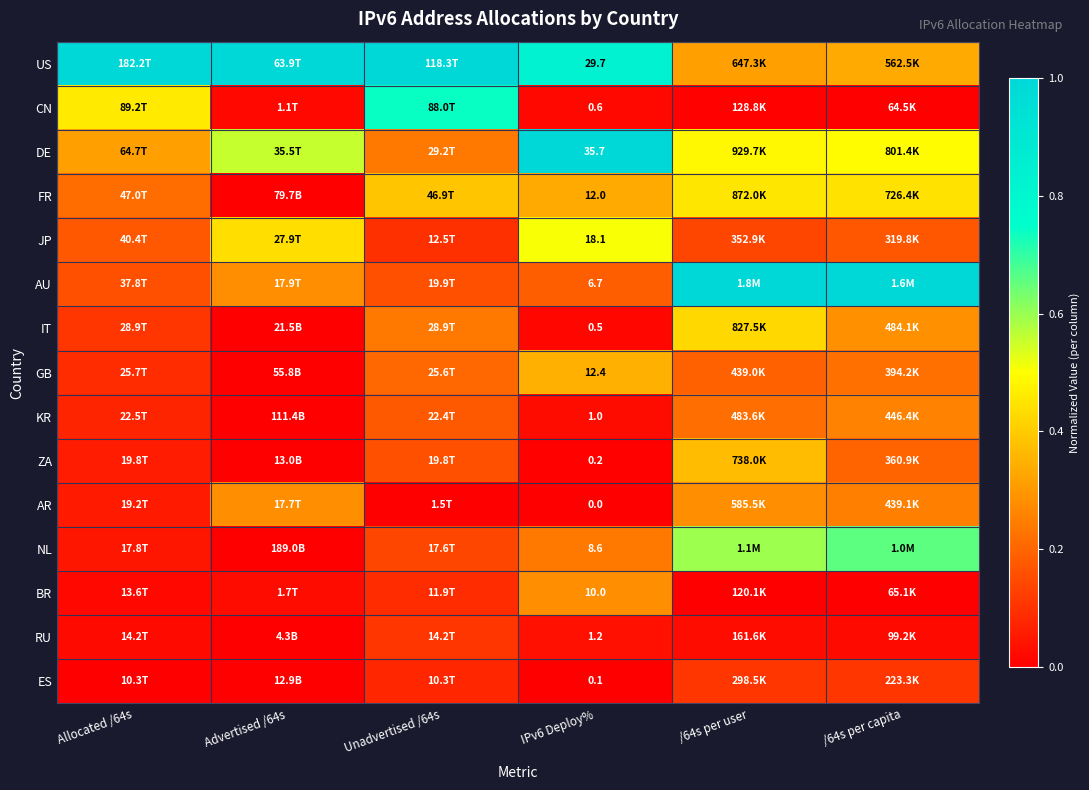

The value of AU at Unadvertised /64s is 0.1. True or false?

False